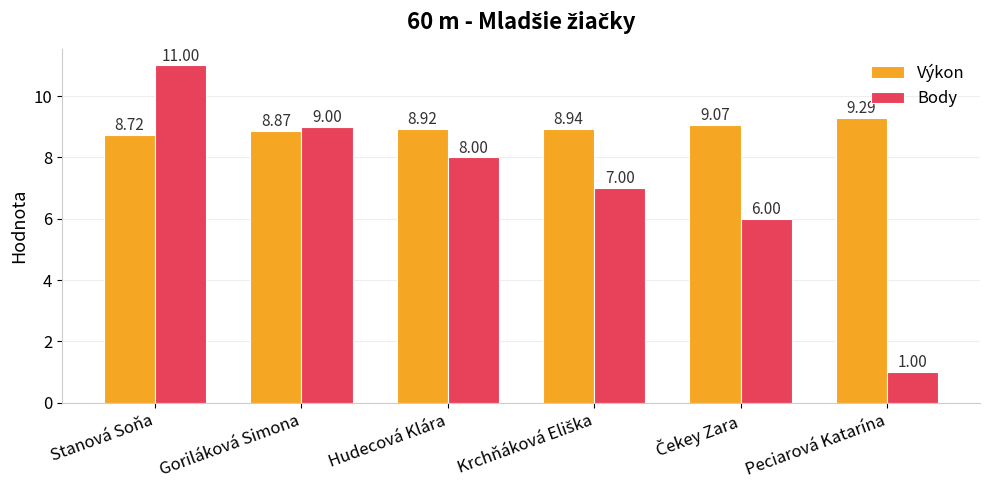

What are all the series names shown in the legend?

Výkon, Body